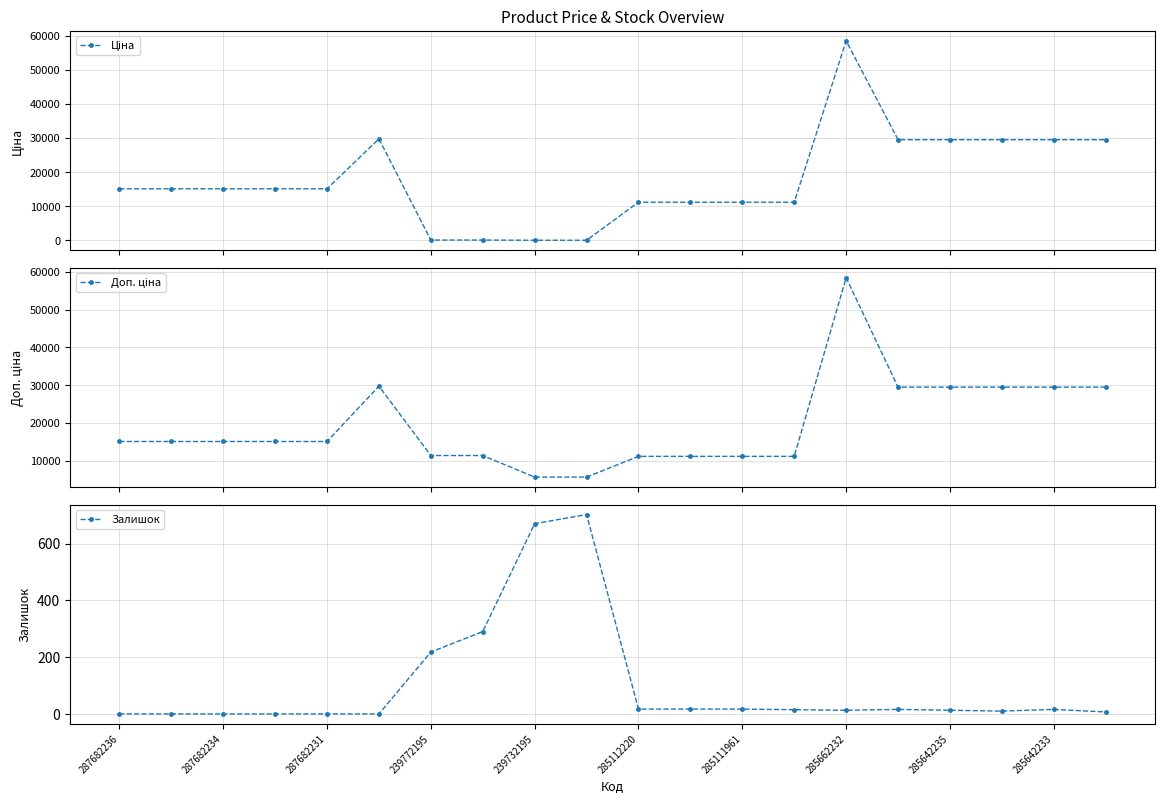

True or false: Залишок and Доп. ціна intersect in this chart.

False